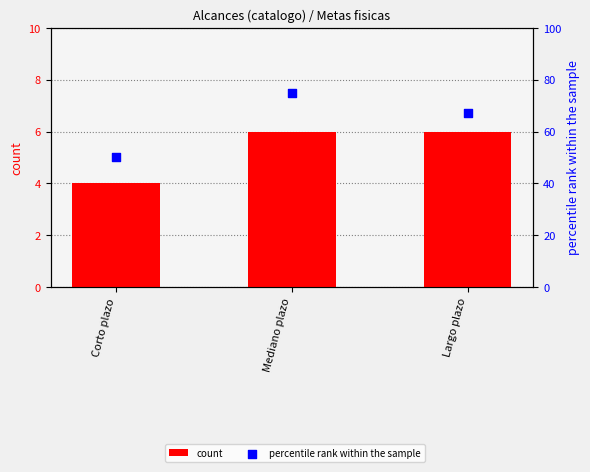

Which series reaches the minimum Y coordinate?

count